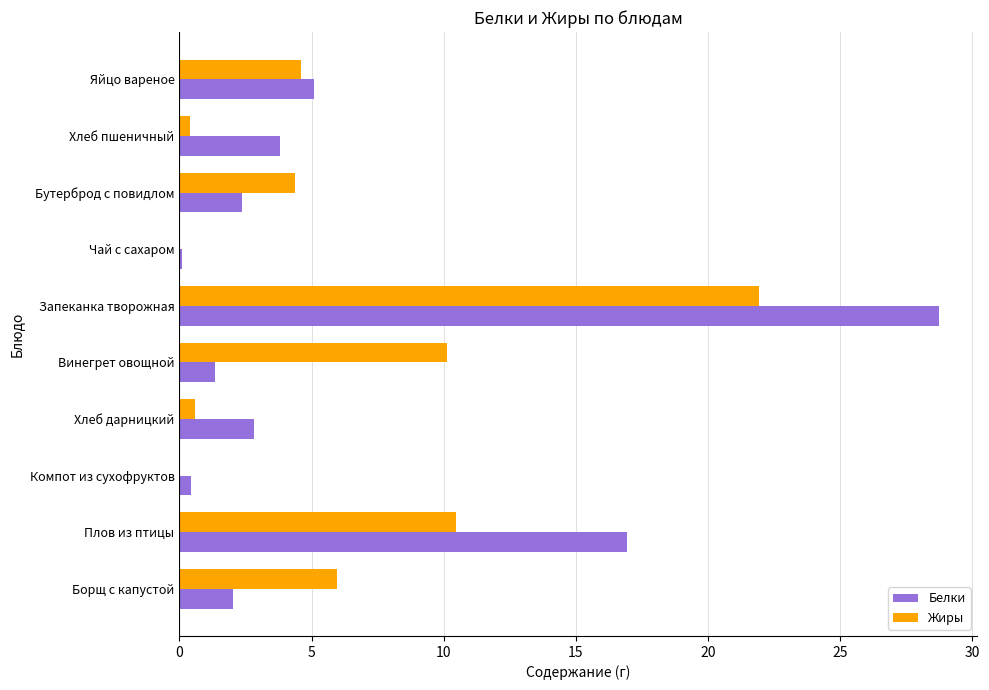

What is the maximum value shown in the chart?

28.7